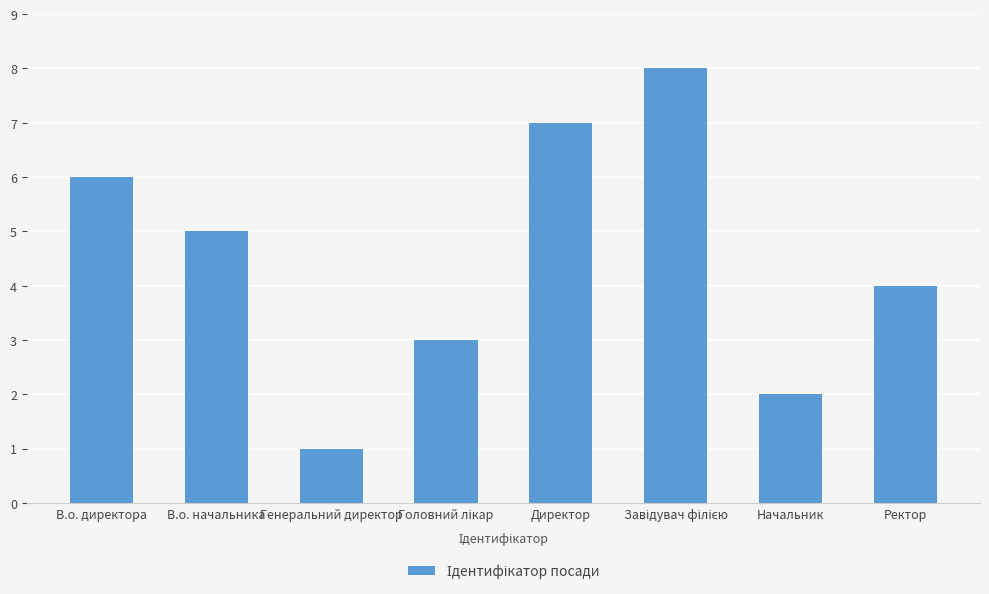

How many bars are there in total?

8